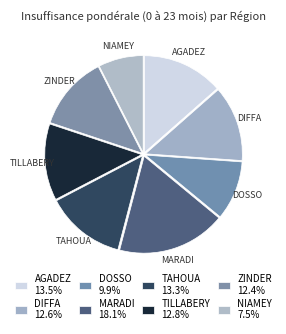

What percentage is NOT represented by TAHOUA?

86.7%